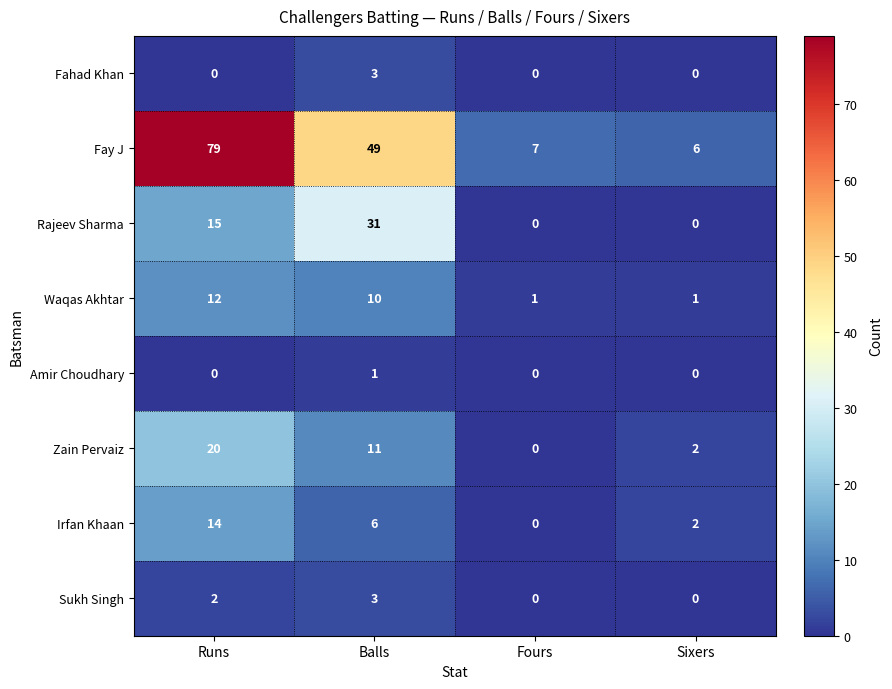

What is the difference between the maximum and second lowest values in the Fahad Khan series?

3